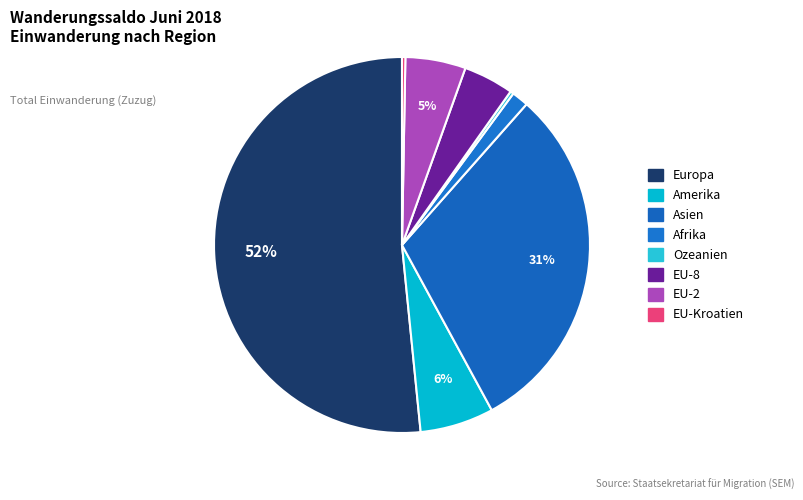

To the nearest percent, what portion does Afrika represent?

1%